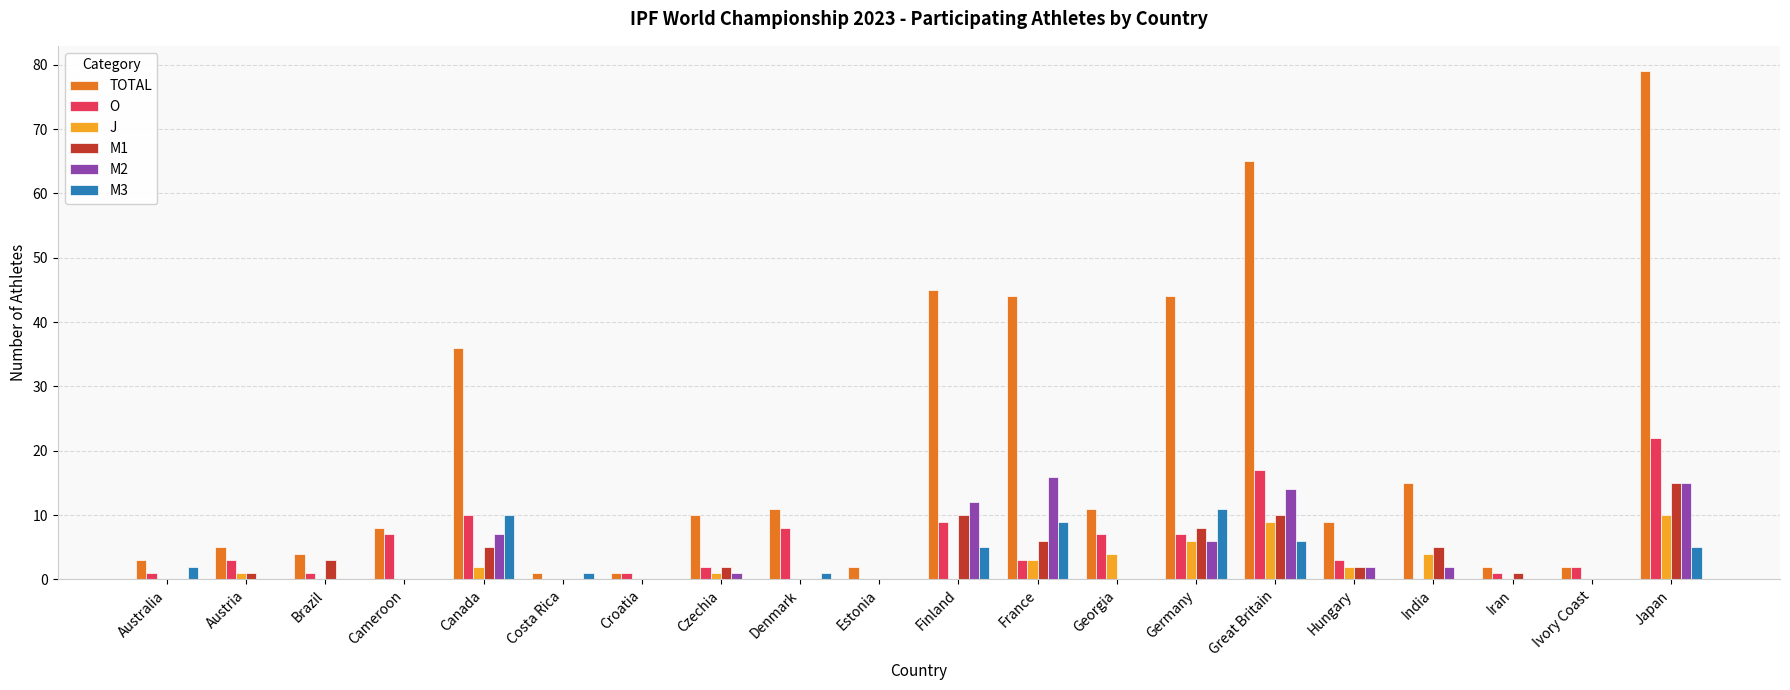

How many categories are shown in the chart?

20